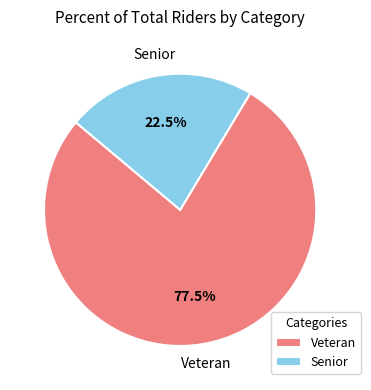

Rank the categories by value from lowest to highest.

Senior, Veteran